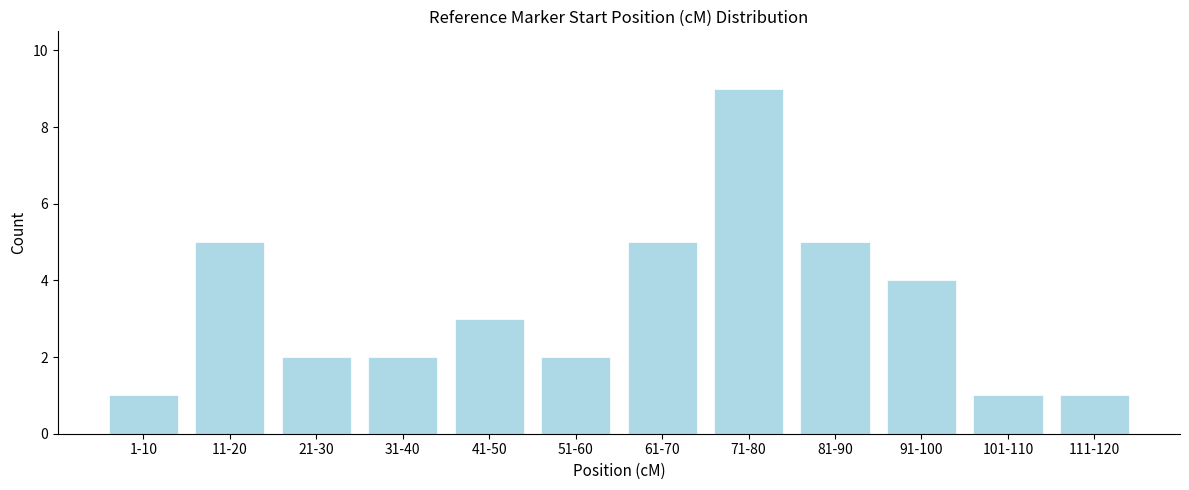

Reading right to left, extract all data points from this chart.

1	1	4	5	9	5	2	3	2	2	5	1